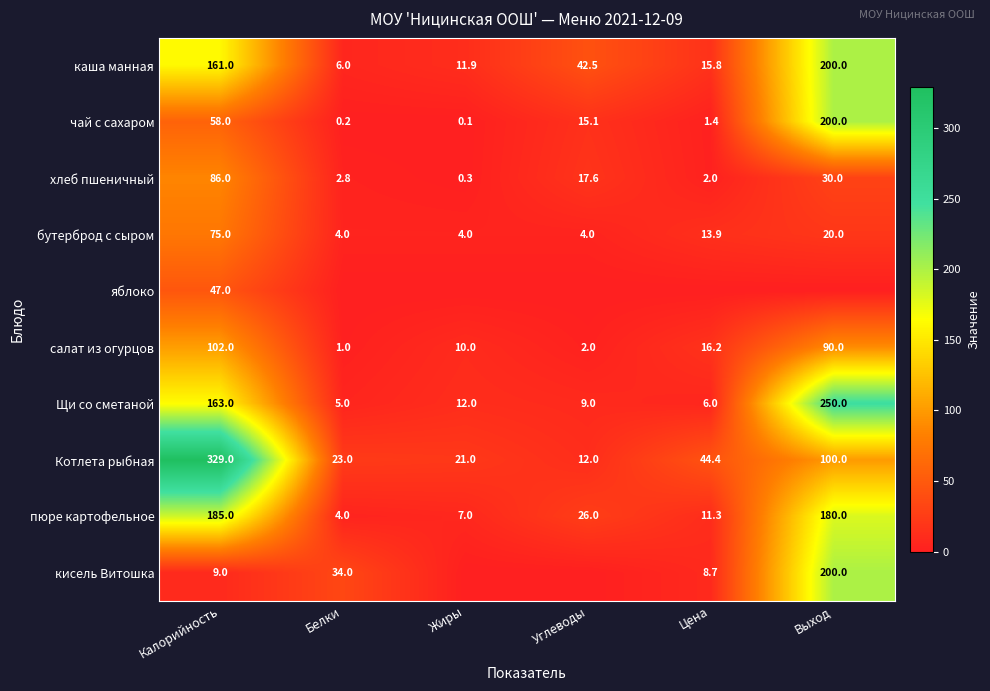

The value of салат из огурцов at Калорийность is 137.4. True or false?

False